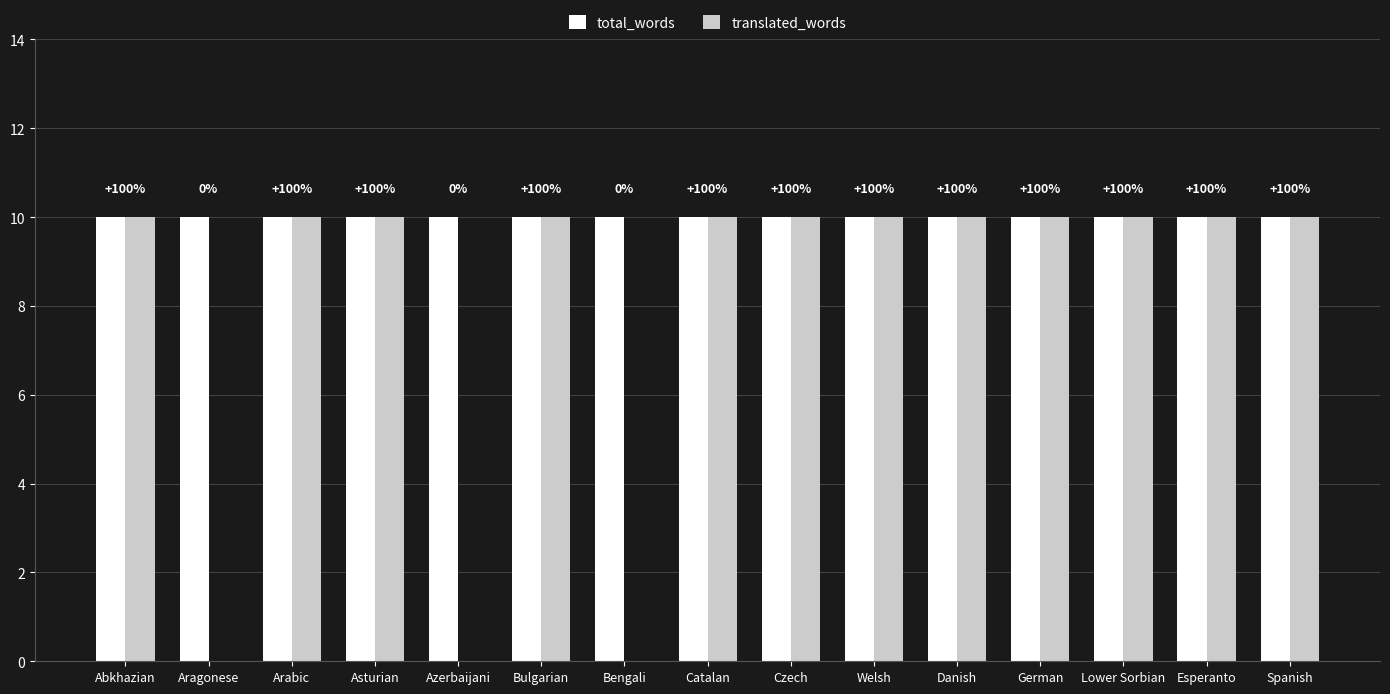

What is the highest value of the translated_words series?

10